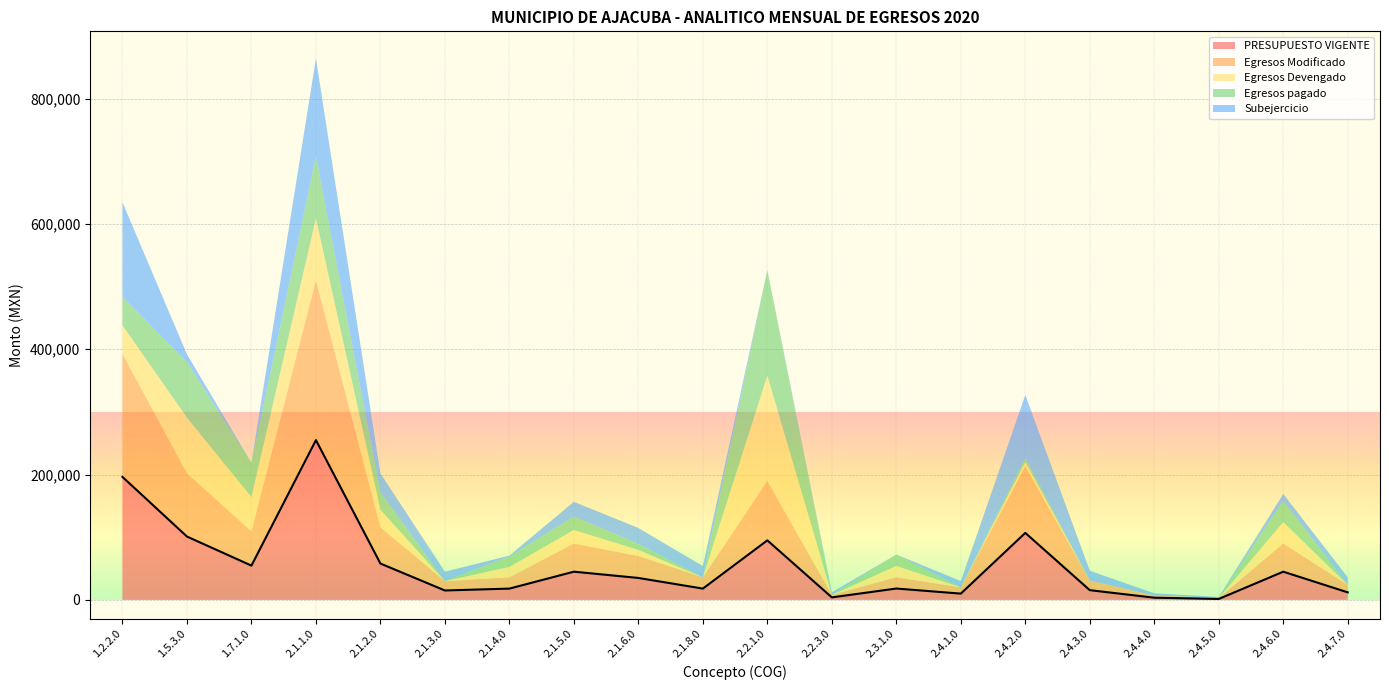

True or false: Egresos Modificado and Subejercicio intersect in this chart.

False